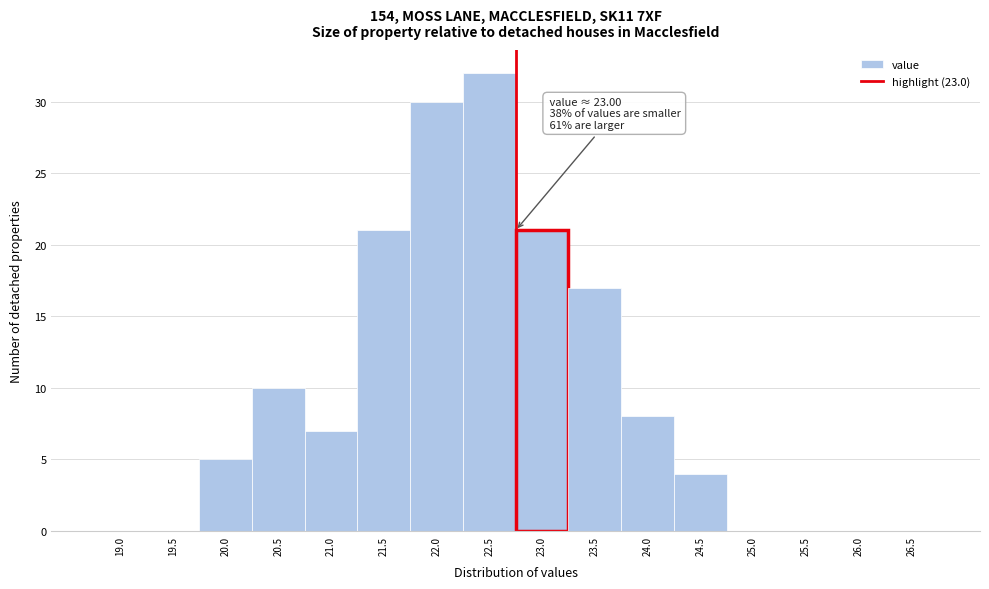

Reading left to right, list all the values displayed in this chart.

19.0=0	19.5=0	20.0=5	20.5=10	21.0=7	21.5=21	22.0=30	22.5=32	23.0=21	23.5=17	24.0=8	24.5=4	25.0=0	25.5=0	26.0=0	26.5=0